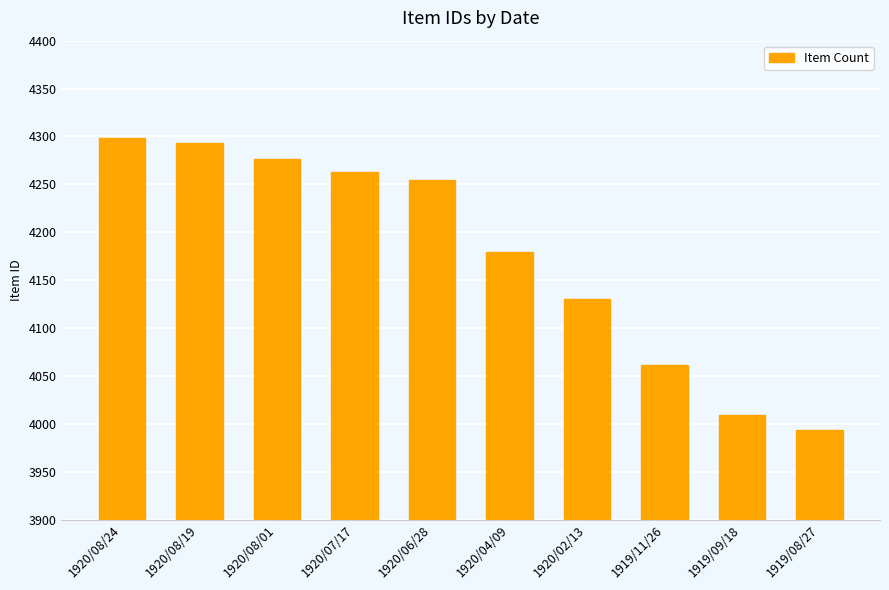

What position from the left is 1919/09/18?

9